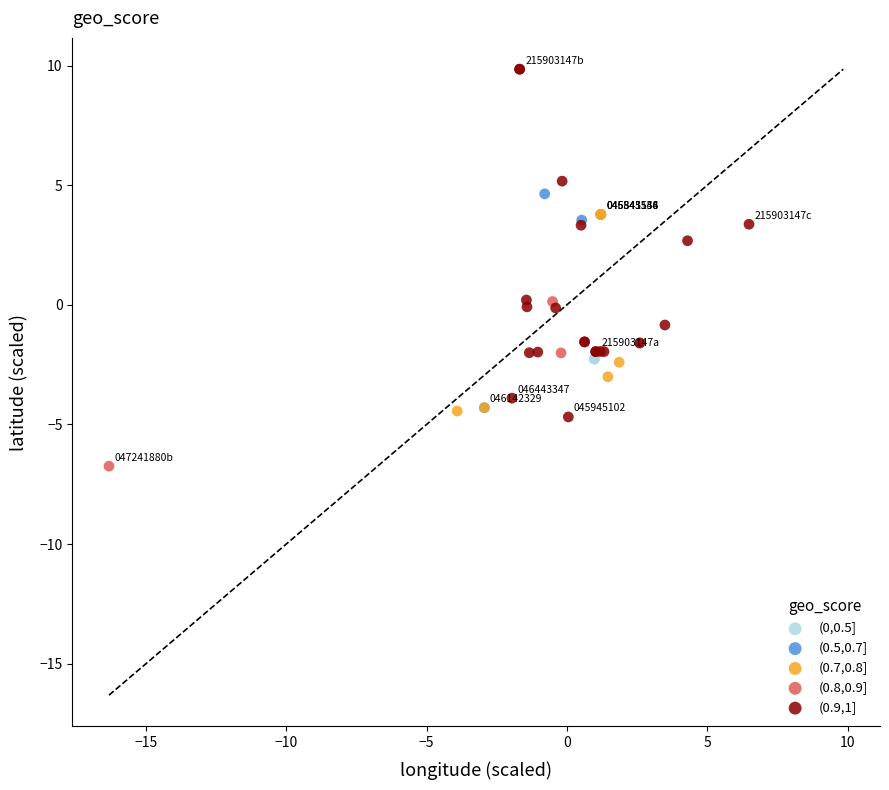

Which series reaches the maximum Y coordinate?

(0.9,1]